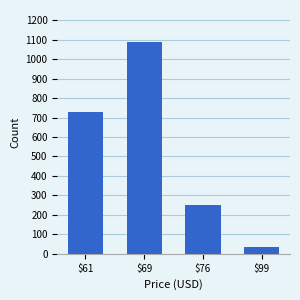

Where is the data nearest to the value 562?

$61